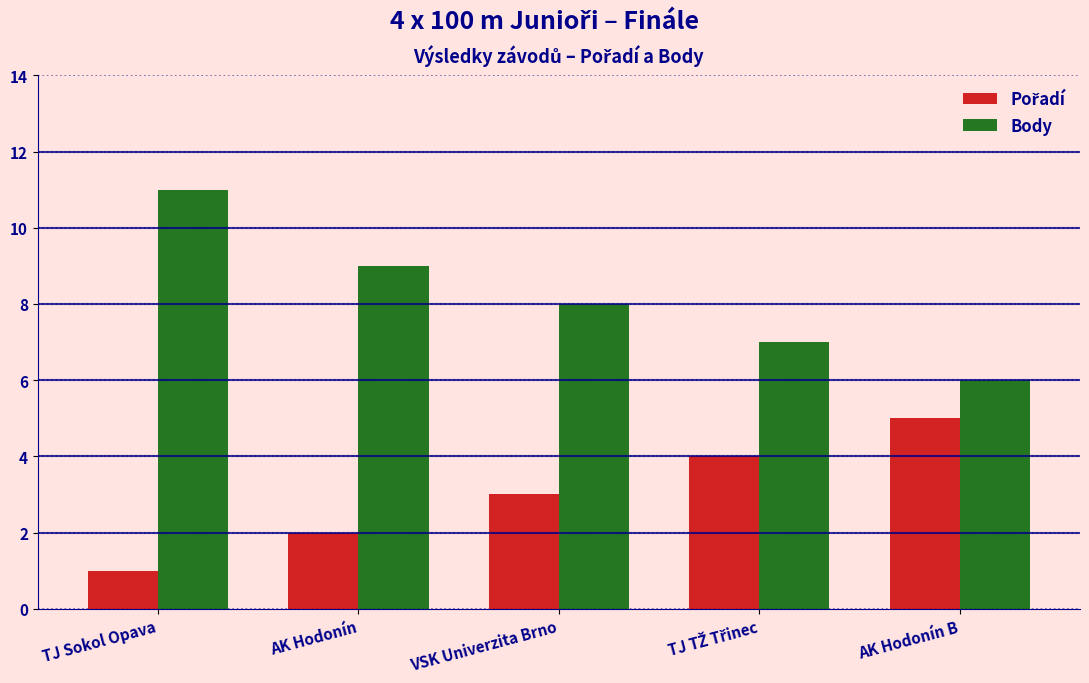

What is the maximum value shown in the chart?

11